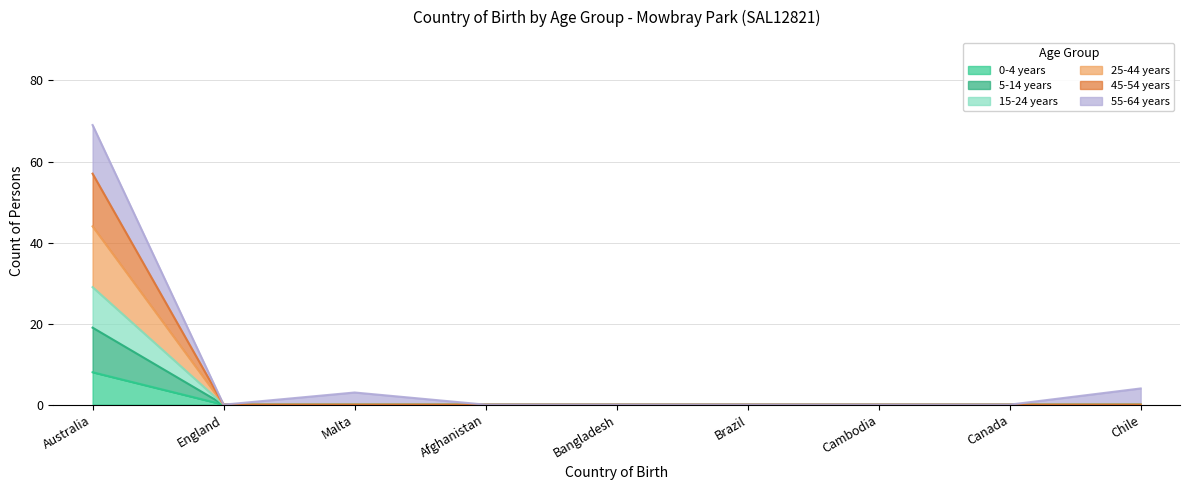

Rank the categories by 45-54 years value from lowest to highest.

England, Malta, Afghanistan, Bangladesh, Brazil, Cambodia, Canada, Chile, Australia